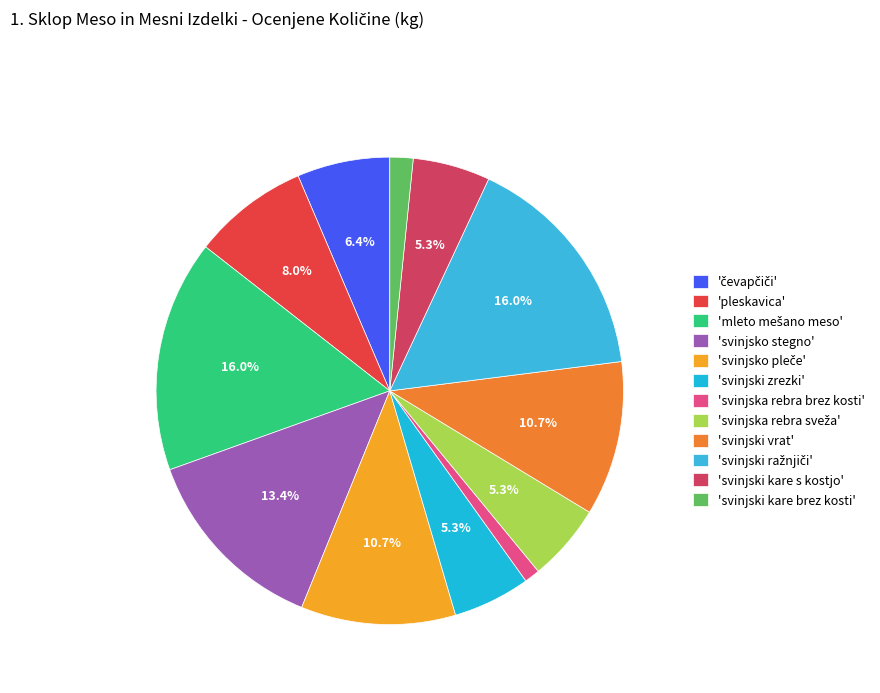

Rank the categories by value from lowest to highest.

svinjska rebra brez kosti, svinjski kare brez kosti, svinjski zrezki, svinjska rebra sveža, svinjski kare s kostjo, čevapčiči, pleskavica, svinjsko pleče, svinjski vrat, svinjsko stegno, mleto mešano meso, svinjski ražnjiči